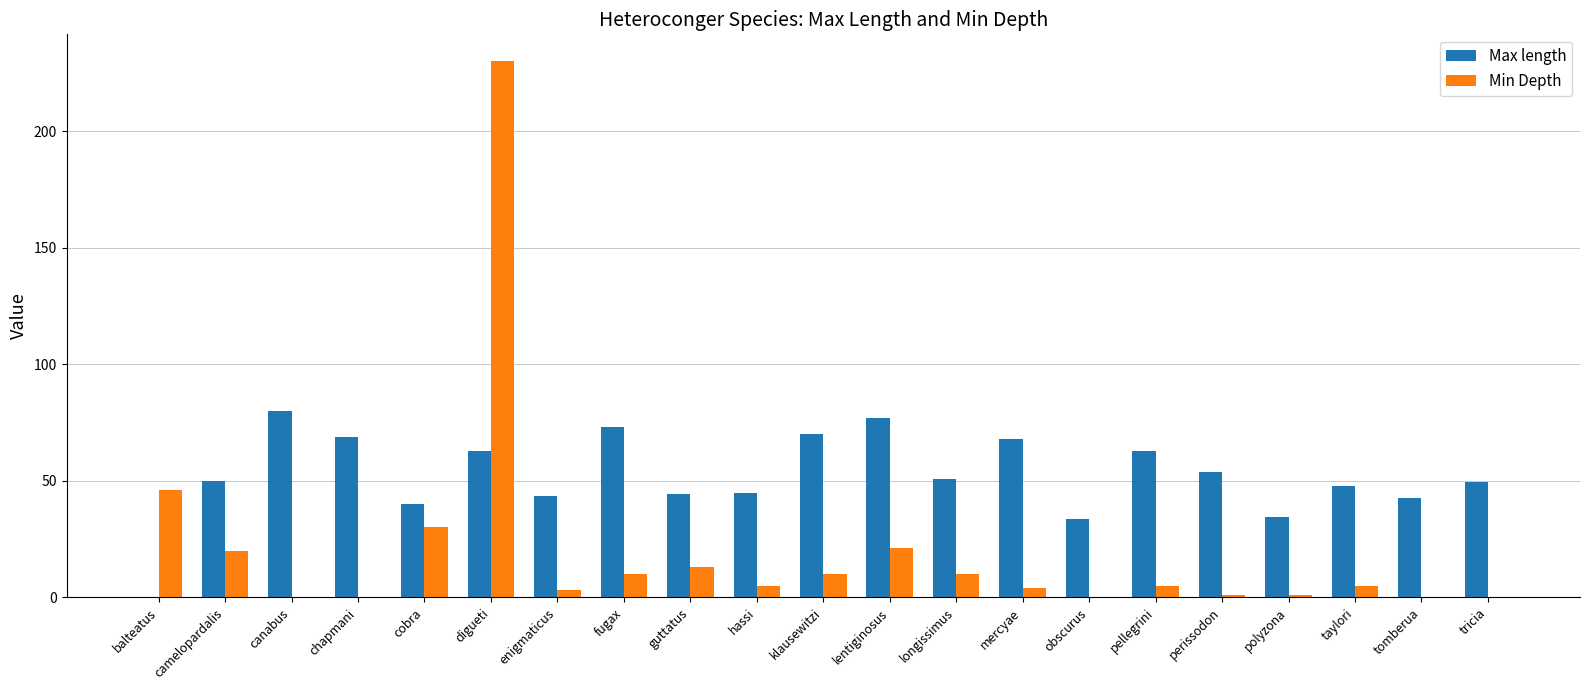

What is the sum of all Min Depth values?

414.0